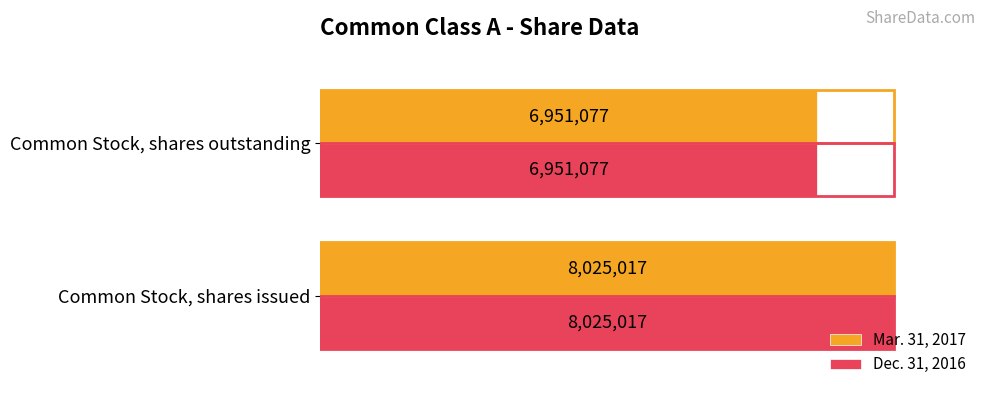

How many Dec. 31, 2016 values are between 6951077 and 8025017?

2